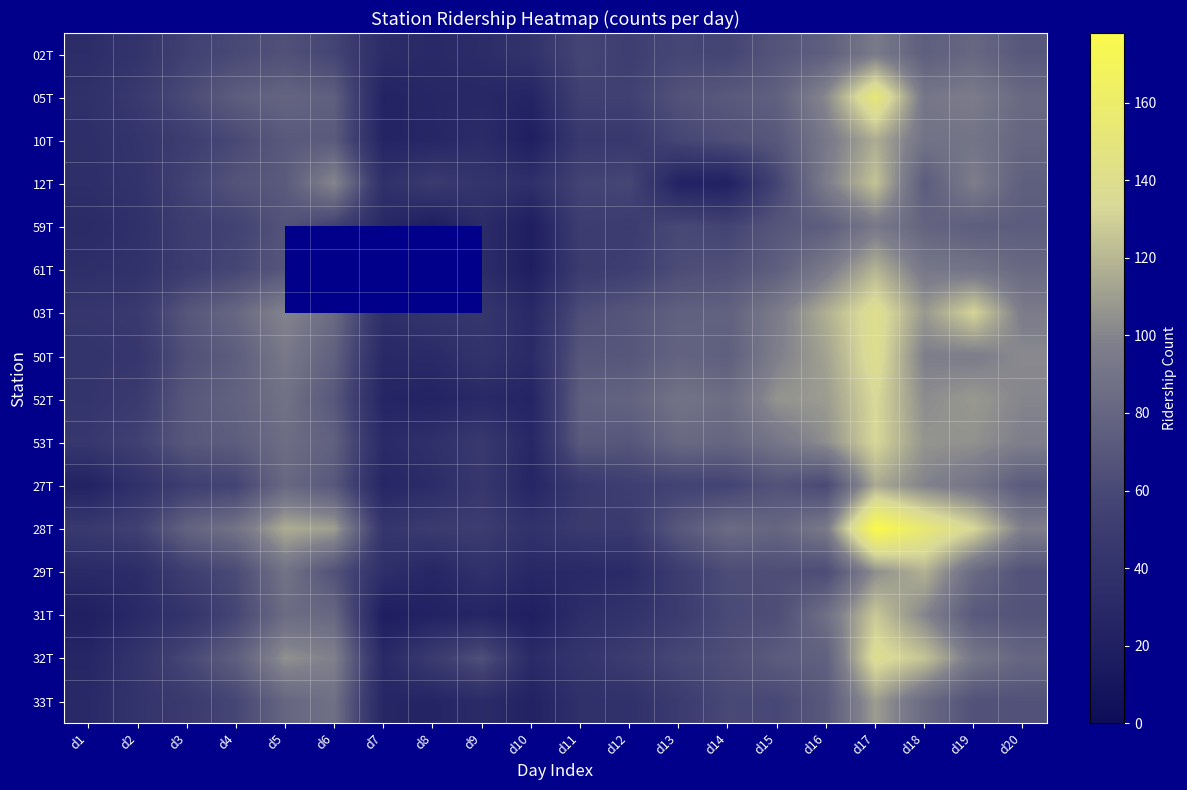

What is the minimum value shown in the chart?

17.0